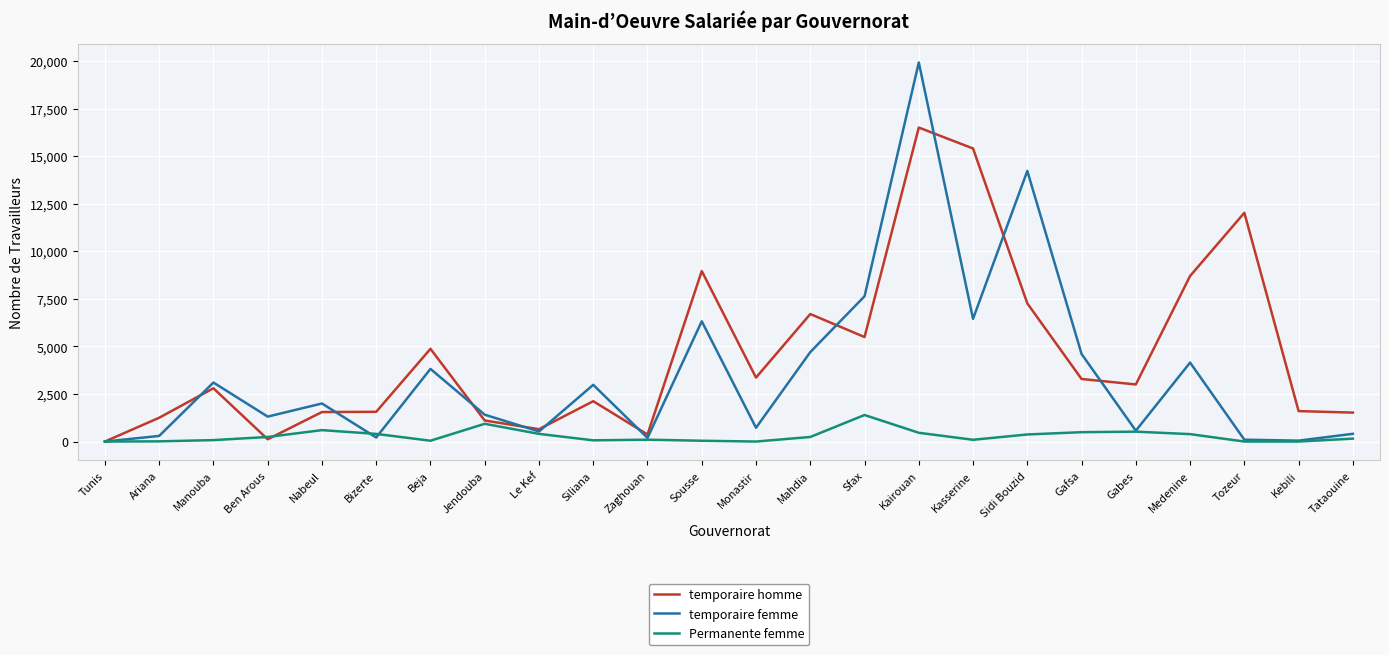

True or false: temporaire homme has a value of 6700 at Mahdia.

True